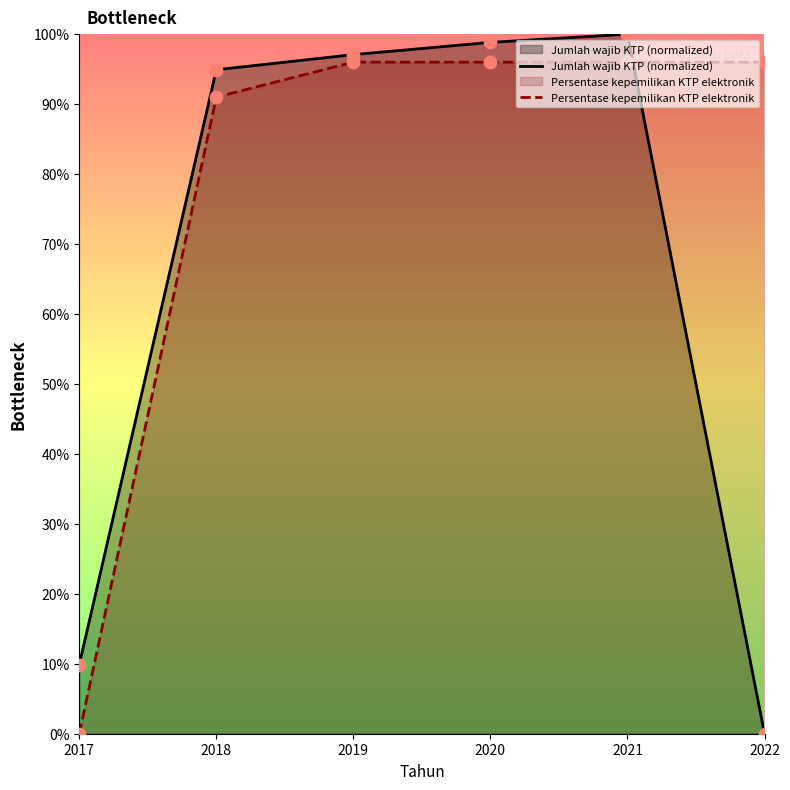

Which series has the largest total across all categories?

Persentase kepemilikan KTP elektronik